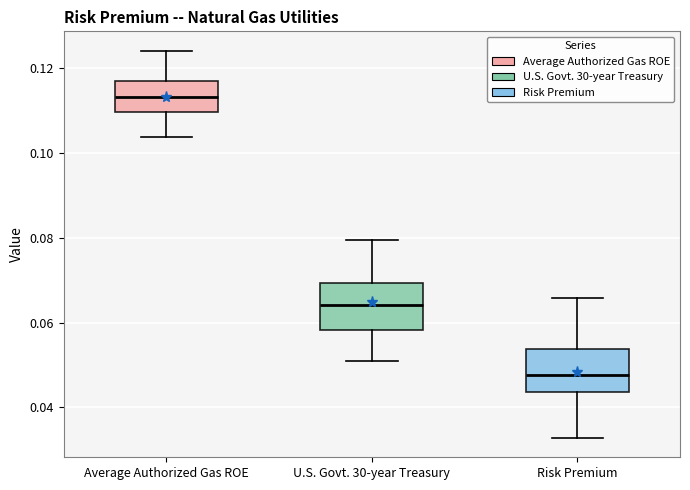

Reading left to right, transcribe this box plot: for each box, give where its median line is, the range the box spans, and where its two whiskers end, as read against the y-axis. The values are not printed on the chart, so give them approximately, as read against the axis.

Average Authorized Gas ROE: median 0.114, box 0.110 to 0.116, whiskers 0.104 to 0.124
U.S. Govt. 30-year Treasury: median 0.064, box 0.058 to 0.070, whiskers 0.052 to 0.080
Risk Premium: median 0.048, box 0.044 to 0.054, whiskers 0.032 to 0.066